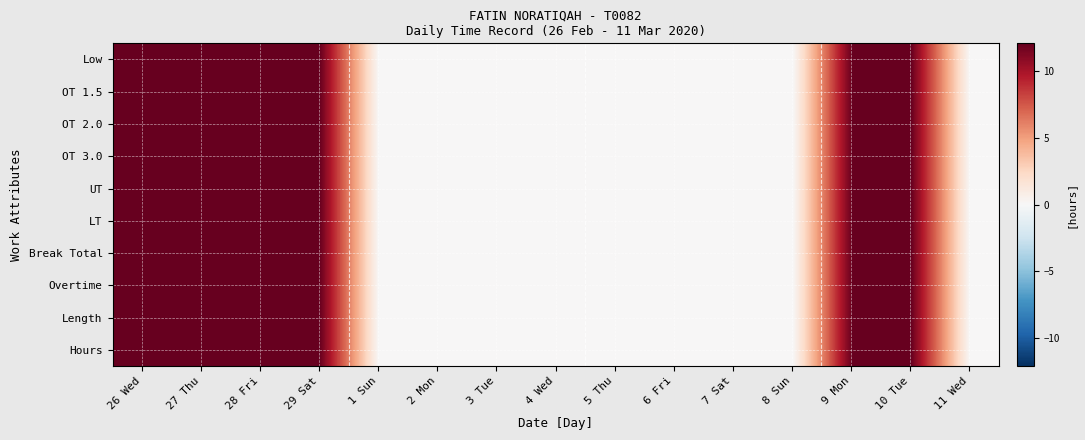

Rank the series at 11 Wed from highest to lowest value.

Low, OT 1.5, OT 2.0, OT 3.0, UT, LT, Break Total, Overtime, Length, Hours